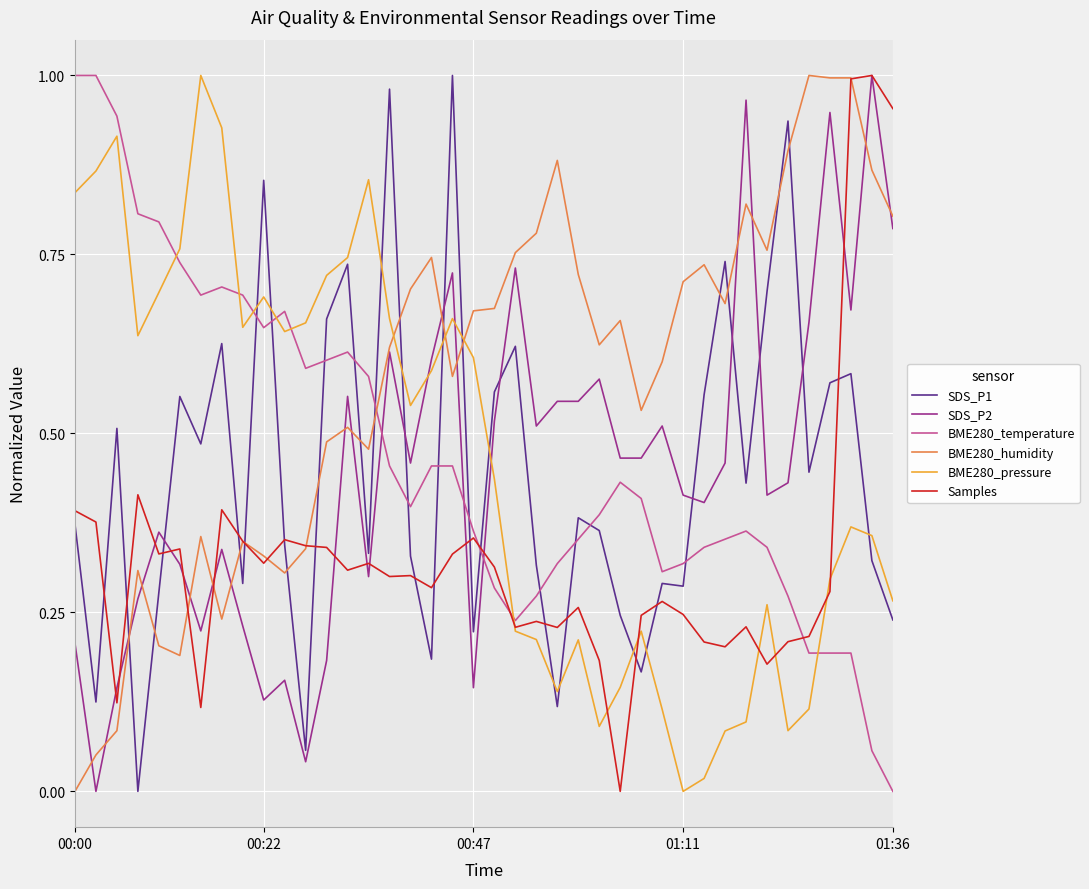

Which series has the largest total across all categories?

BME280_humidity